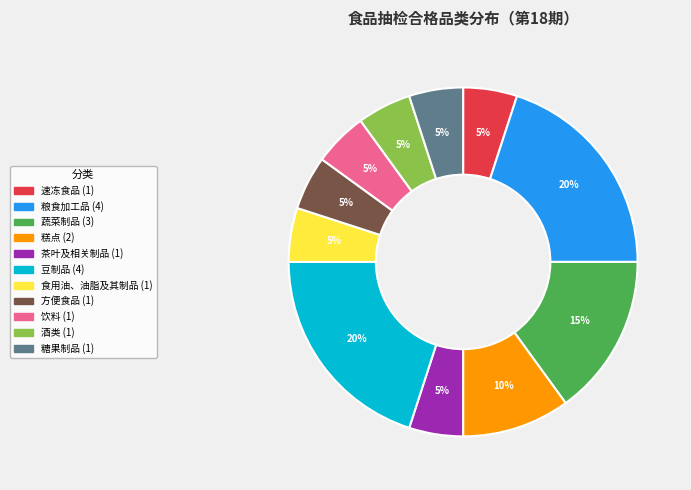

Does any single category account for the majority?

No